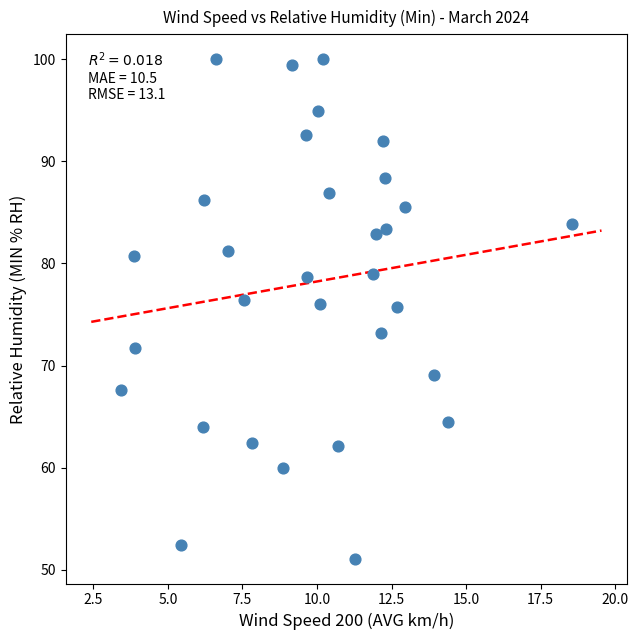

What is the range of Y values (max minus min)?

48.9